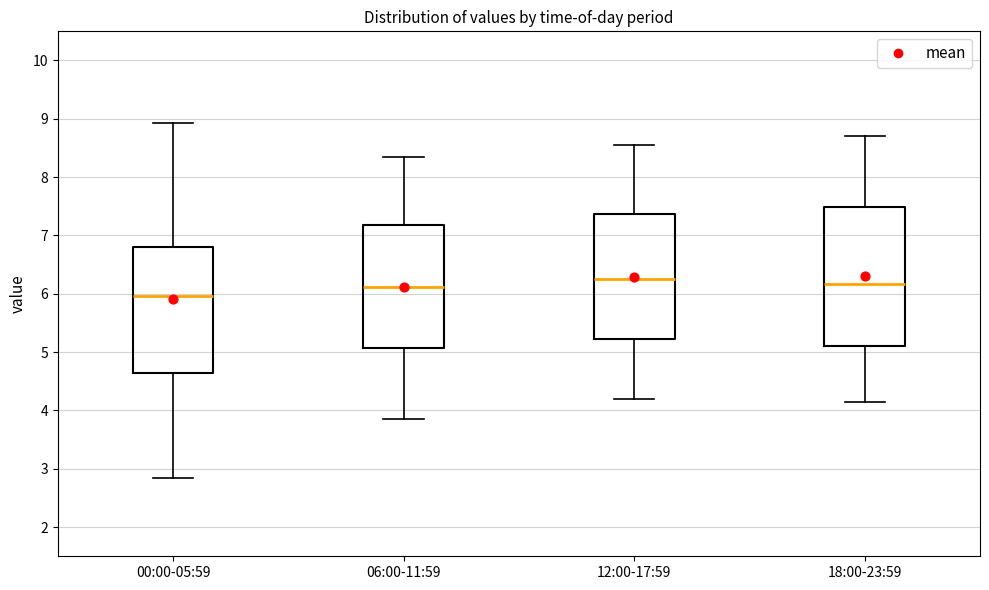

Where does the lower whisker of the box for 18:00-23:59 end on the y-axis? The values are not printed on the chart, so give them approximately, as read against the axis.

4.2